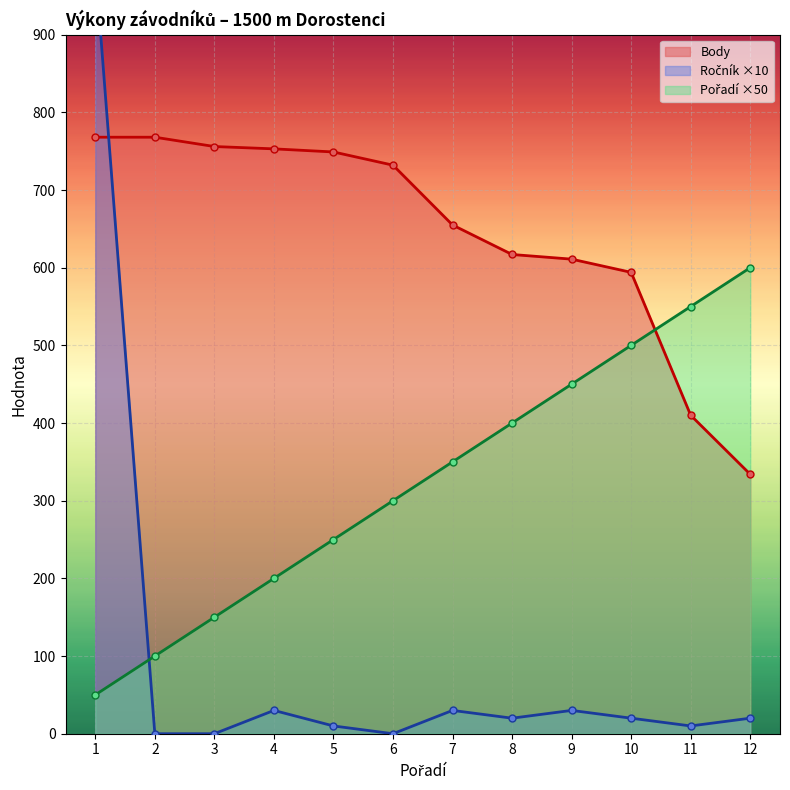

Reading left to right, extract all data points from this chart.

Pořadí: 1=50	2=100	3=150	4=200	5=250	6=300	7=350	8=400	9=450	10=500	11=550	12=600
Body: 1=768	2=768	3=756	4=753	5=749	6=732	7=655	8=617	9=611	10=594	11=410	12=334
Ročník: 1=990	2=0	3=0	4=30	5=10	6=0	7=30	8=20	9=30	10=20	11=10	12=20